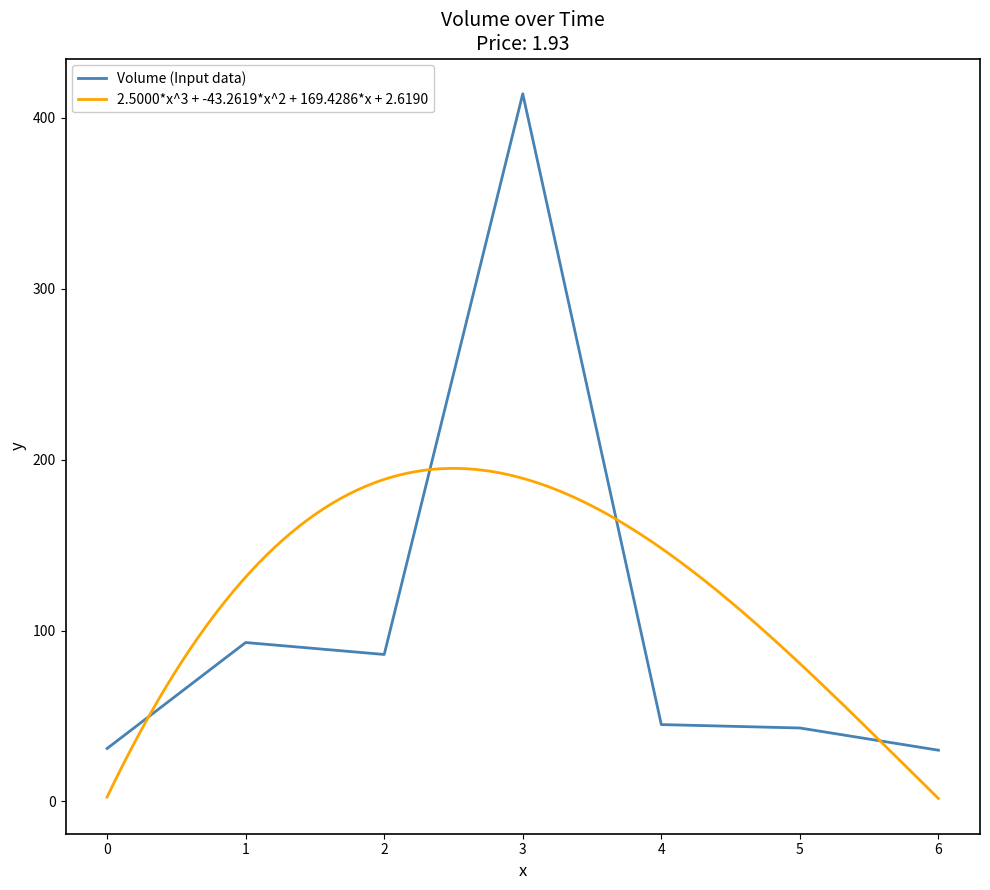

How many points are higher than both their immediate neighbors (excluding endpoints)?

2